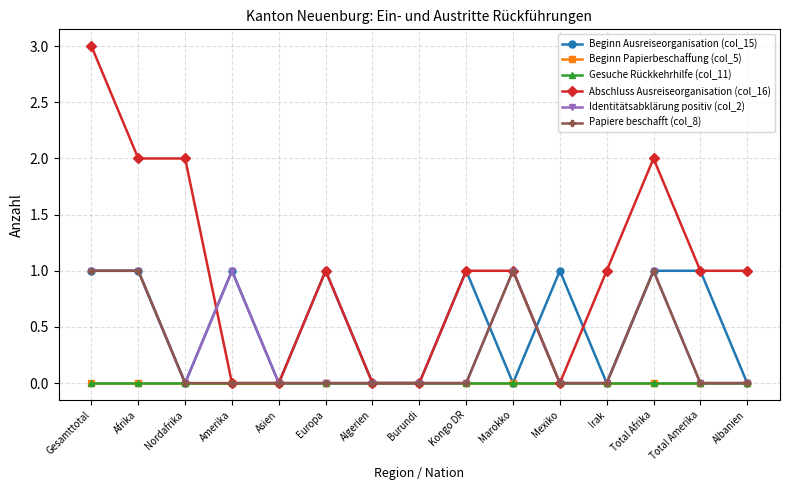

Is this an area chart (filled region under the line)?

No